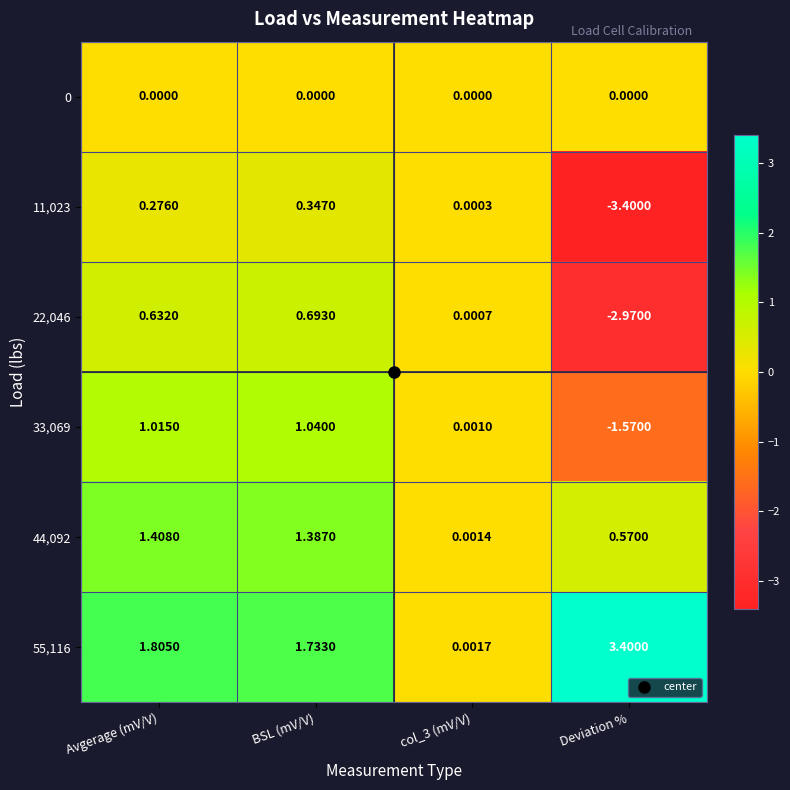

Where does the 11,023 series first go above 0?

Avgerage (mV/V)